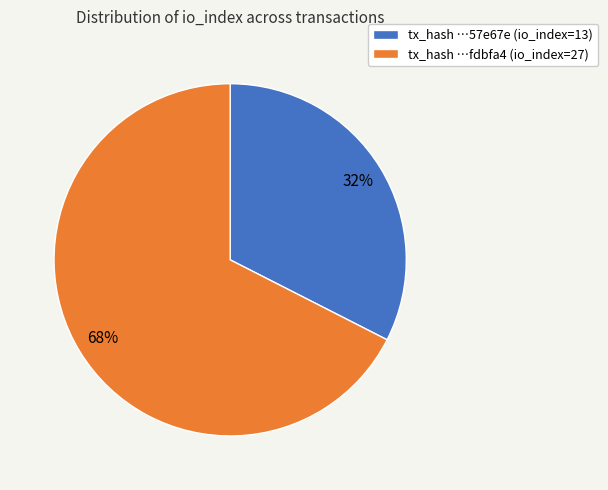

Which has a higher value, tx_hash …fdbfa4 (io_index=27) or tx_hash …57e67e (io_index=13)?

tx_hash …fdbfa4 (io_index=27)